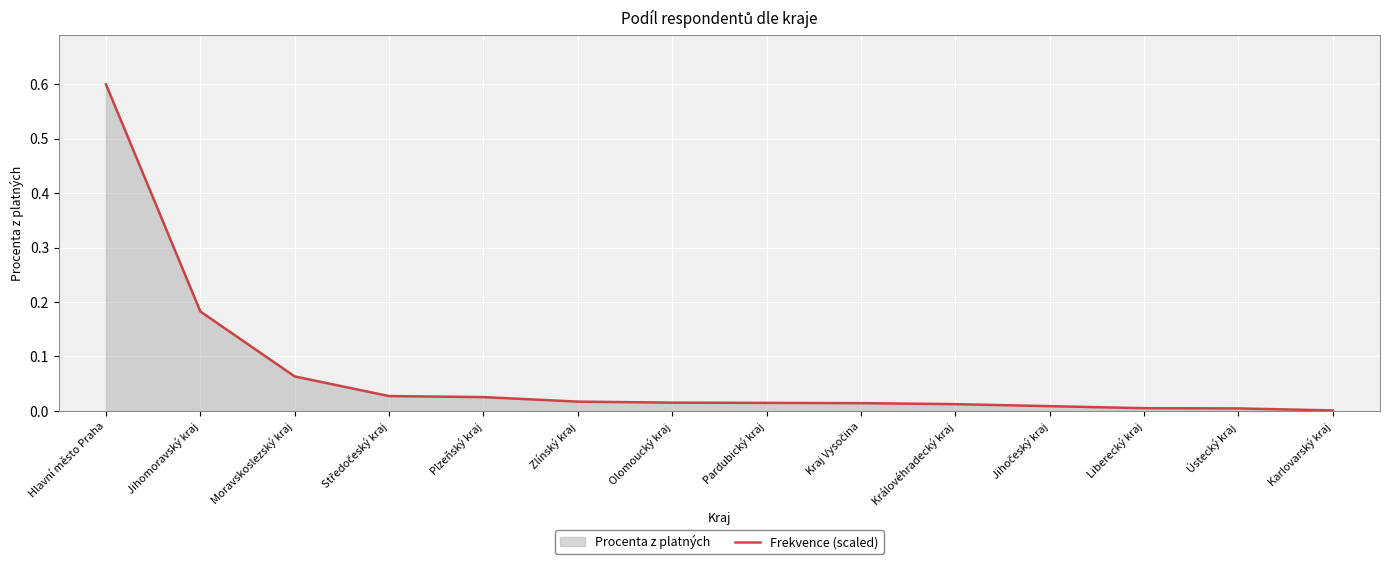

True or false: the data has more than 2 interior local peaks.

False